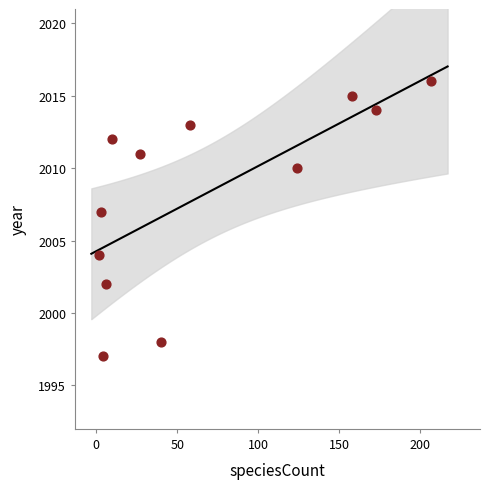

What is the range of X values (max minus min)?

205